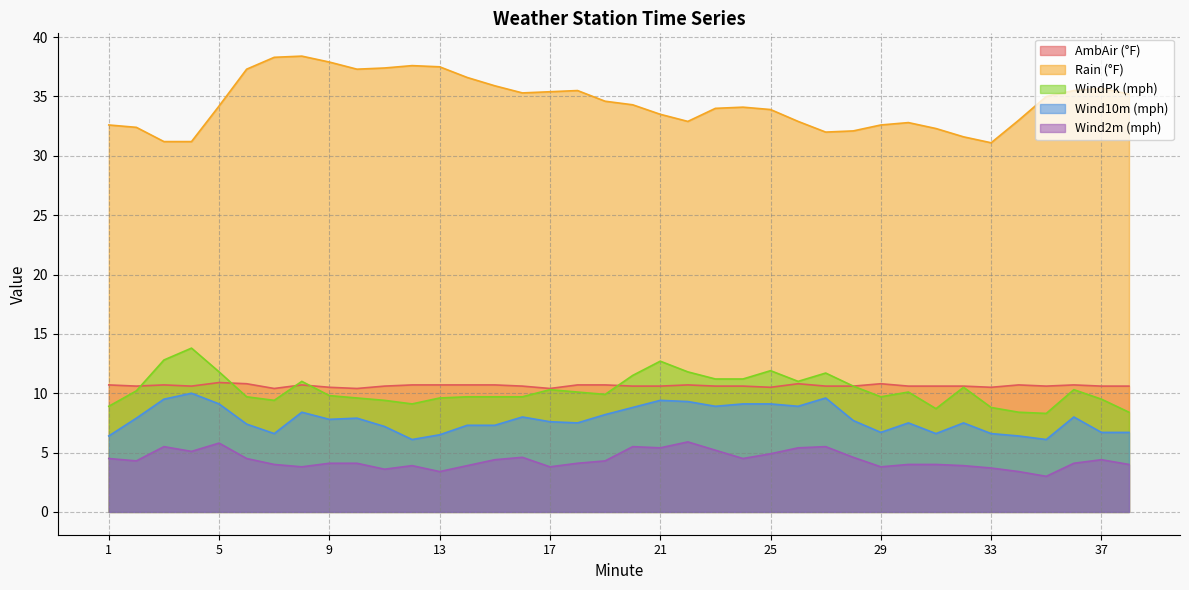

At which label is AmbAir (°F) closest to 10?

7